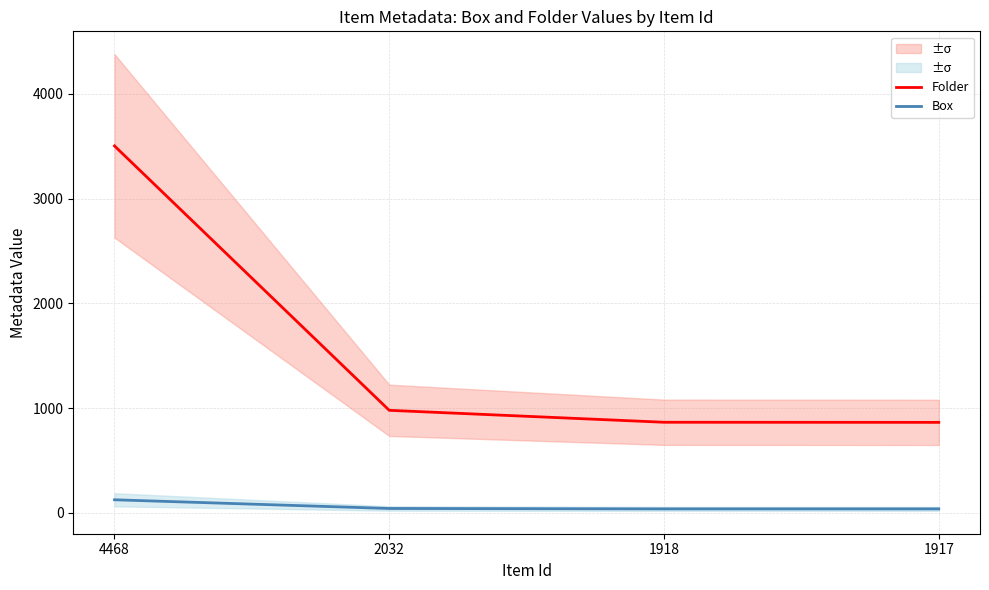

At how many categories does at least one series exceed 3297?

1